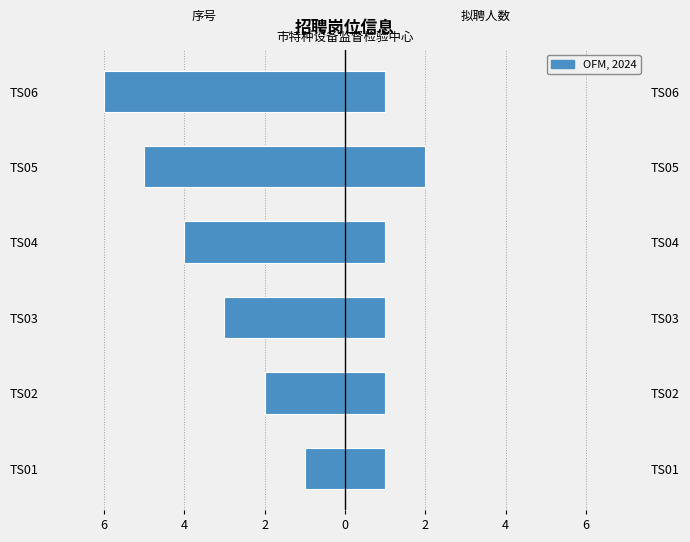

What is the approximate value of 拟聘人数 at TS01?

1